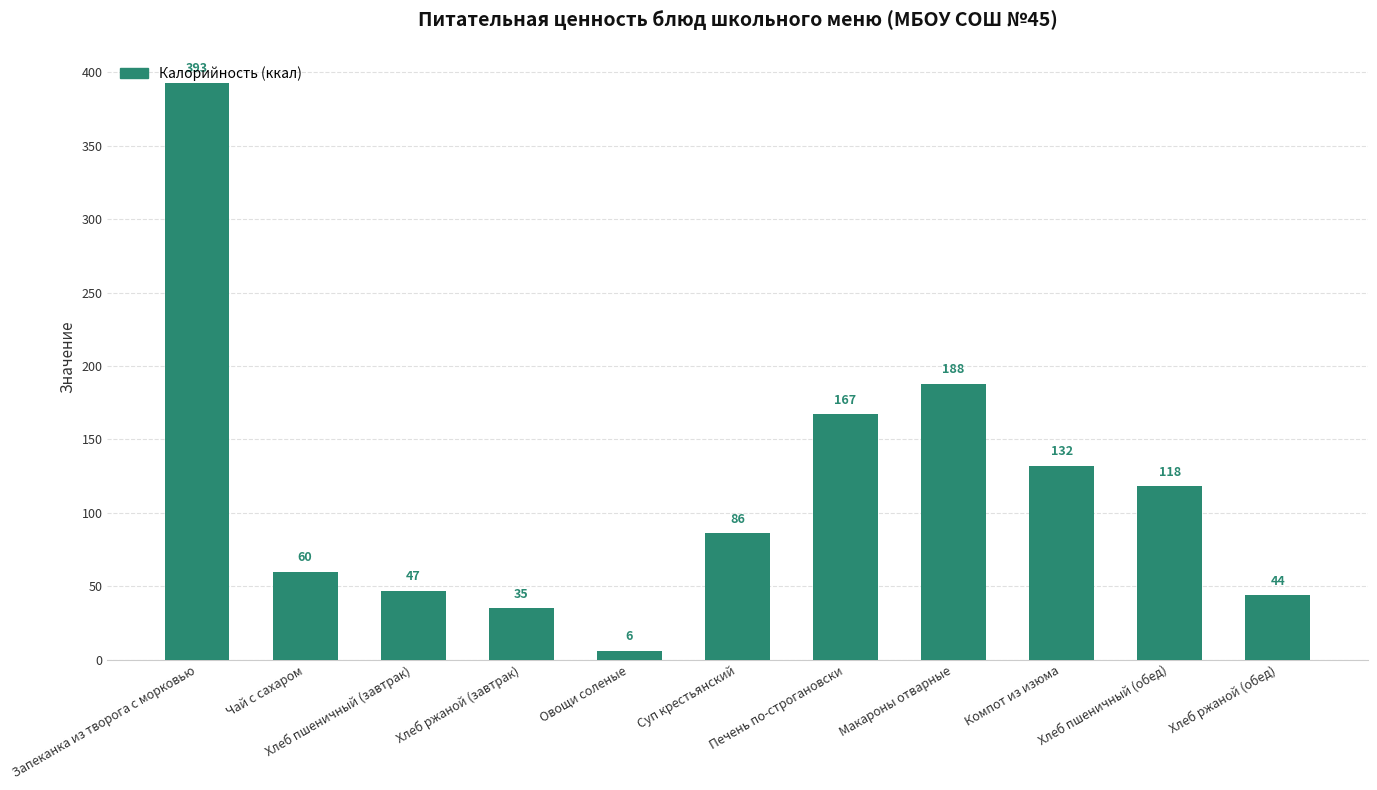

What is the average value?

116